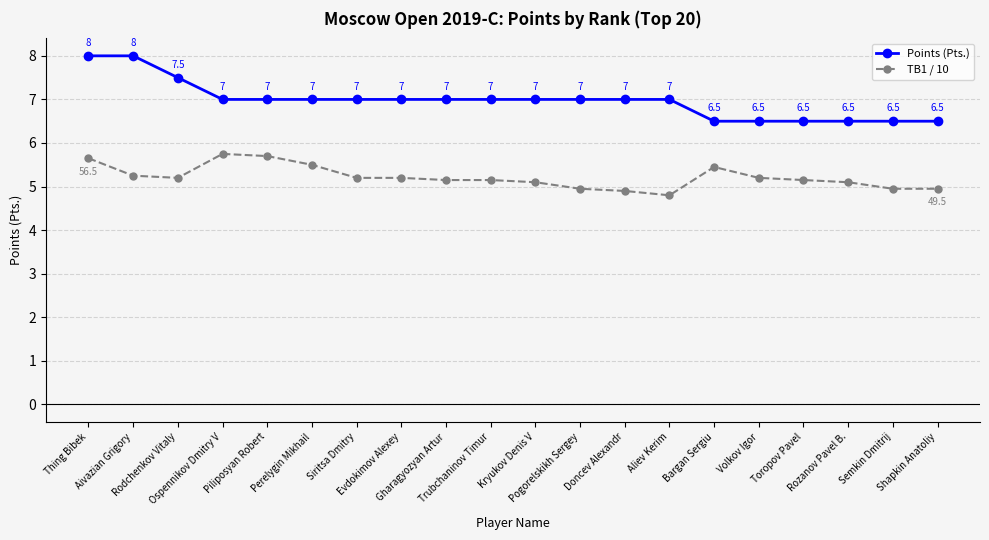

Between Rodchenkov Vitaly and Siritsa Dmitry, which series saw the biggest shift?

Points (Pts.)